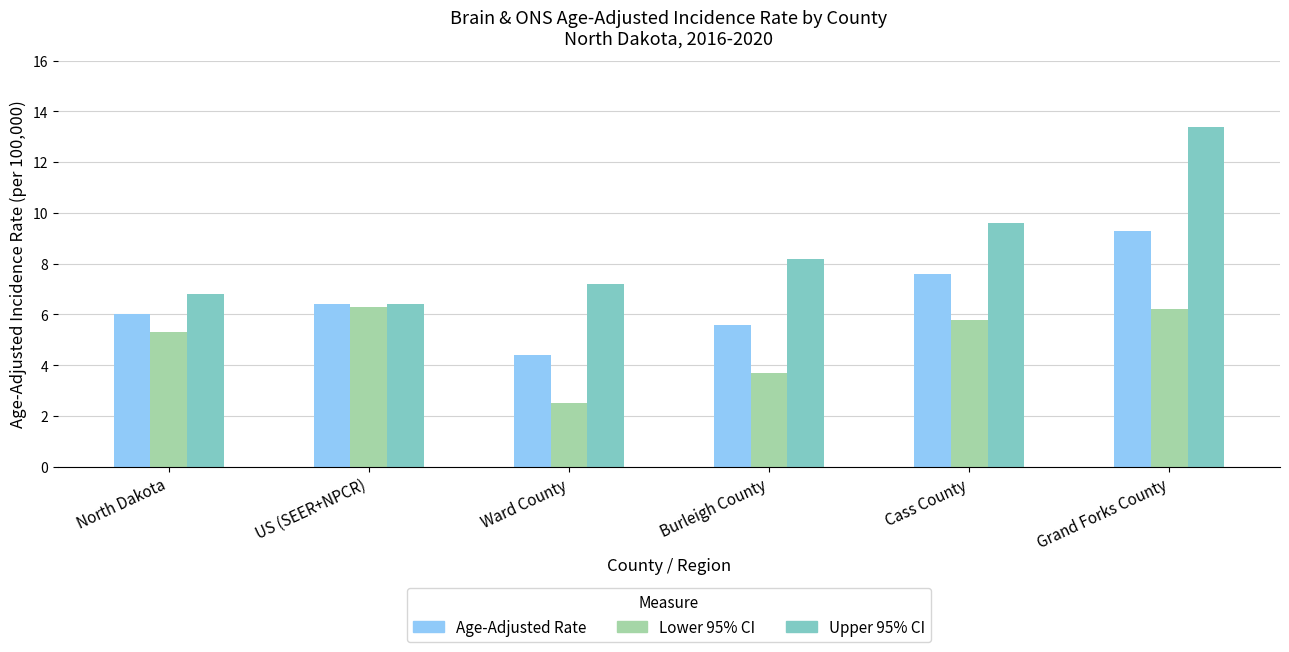

What is the maximum value shown in the chart?

13.4